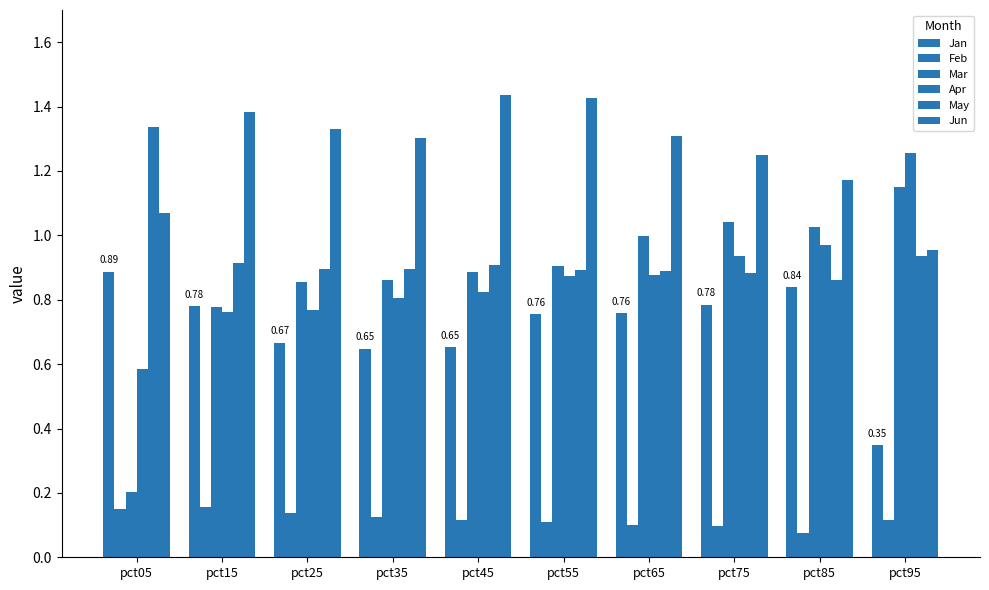

Does the chart contain any negative values?

No